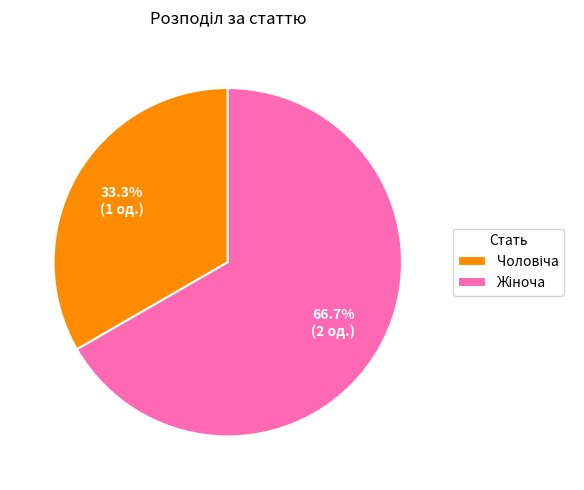

Is there a majority slice in this chart?

Yes